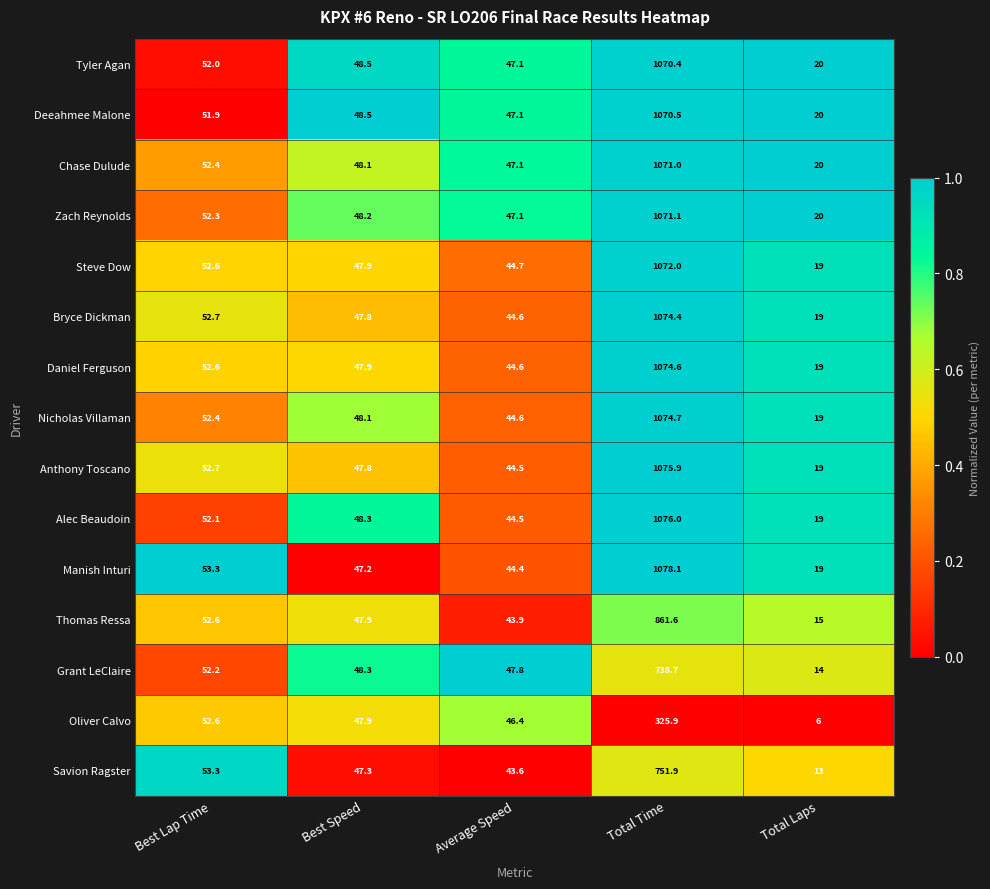

Which series changed the most between Best Speed and Total Laps?

Oliver Calvo